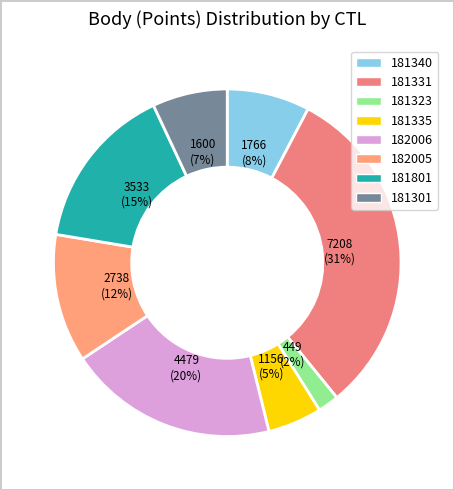

How much of the chart is everything except 181335?

95.0%